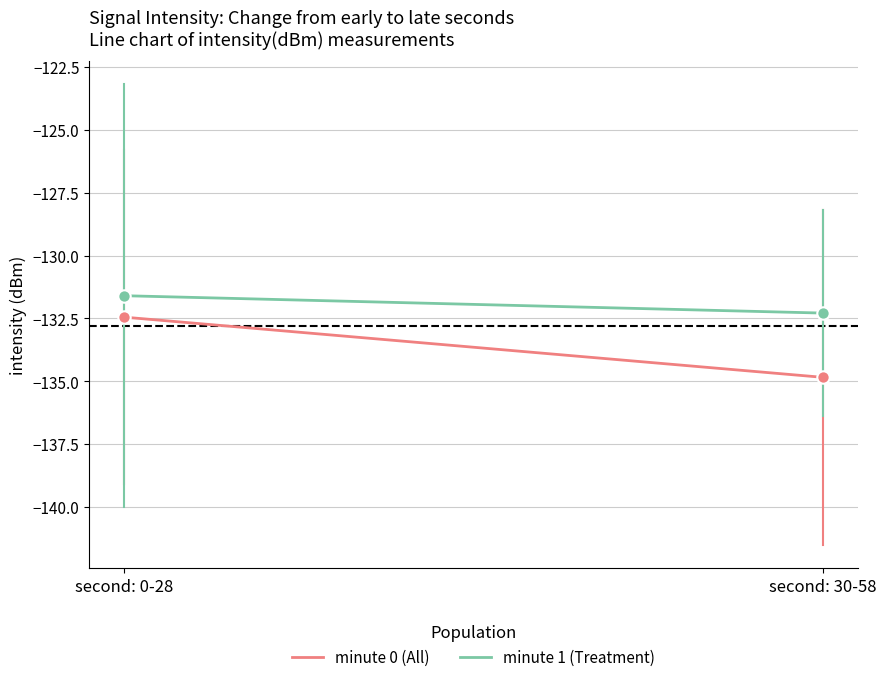

What is the total value across all series at second: 0-28?

-264.0